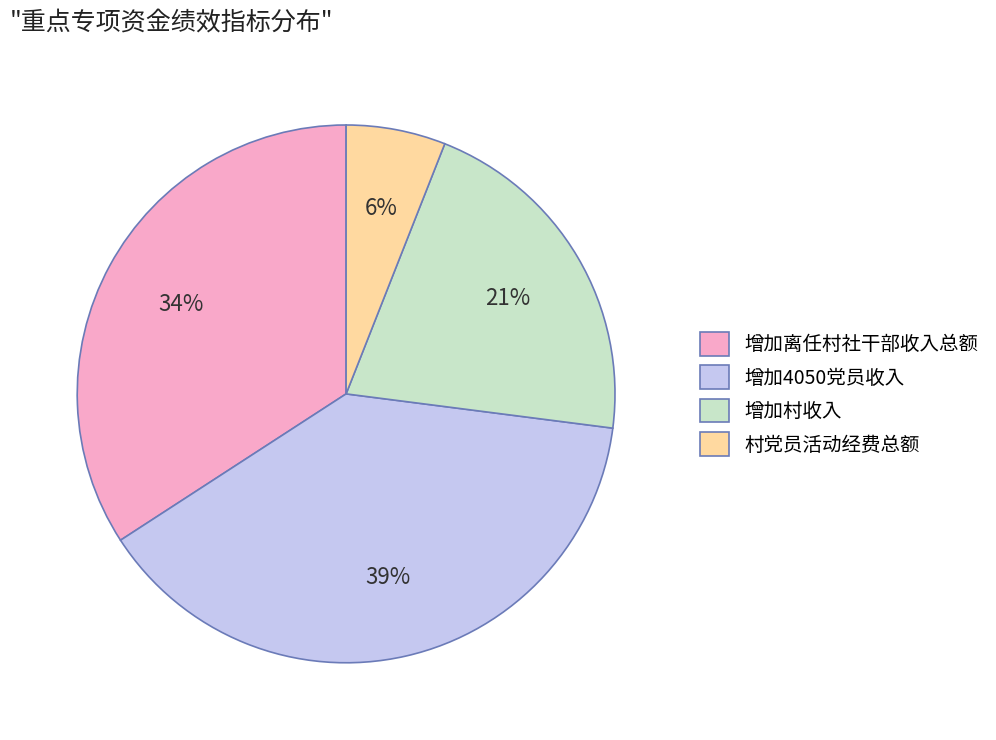

Between 增加村收入 and 村党员活动经费总额, which is larger?

增加村收入